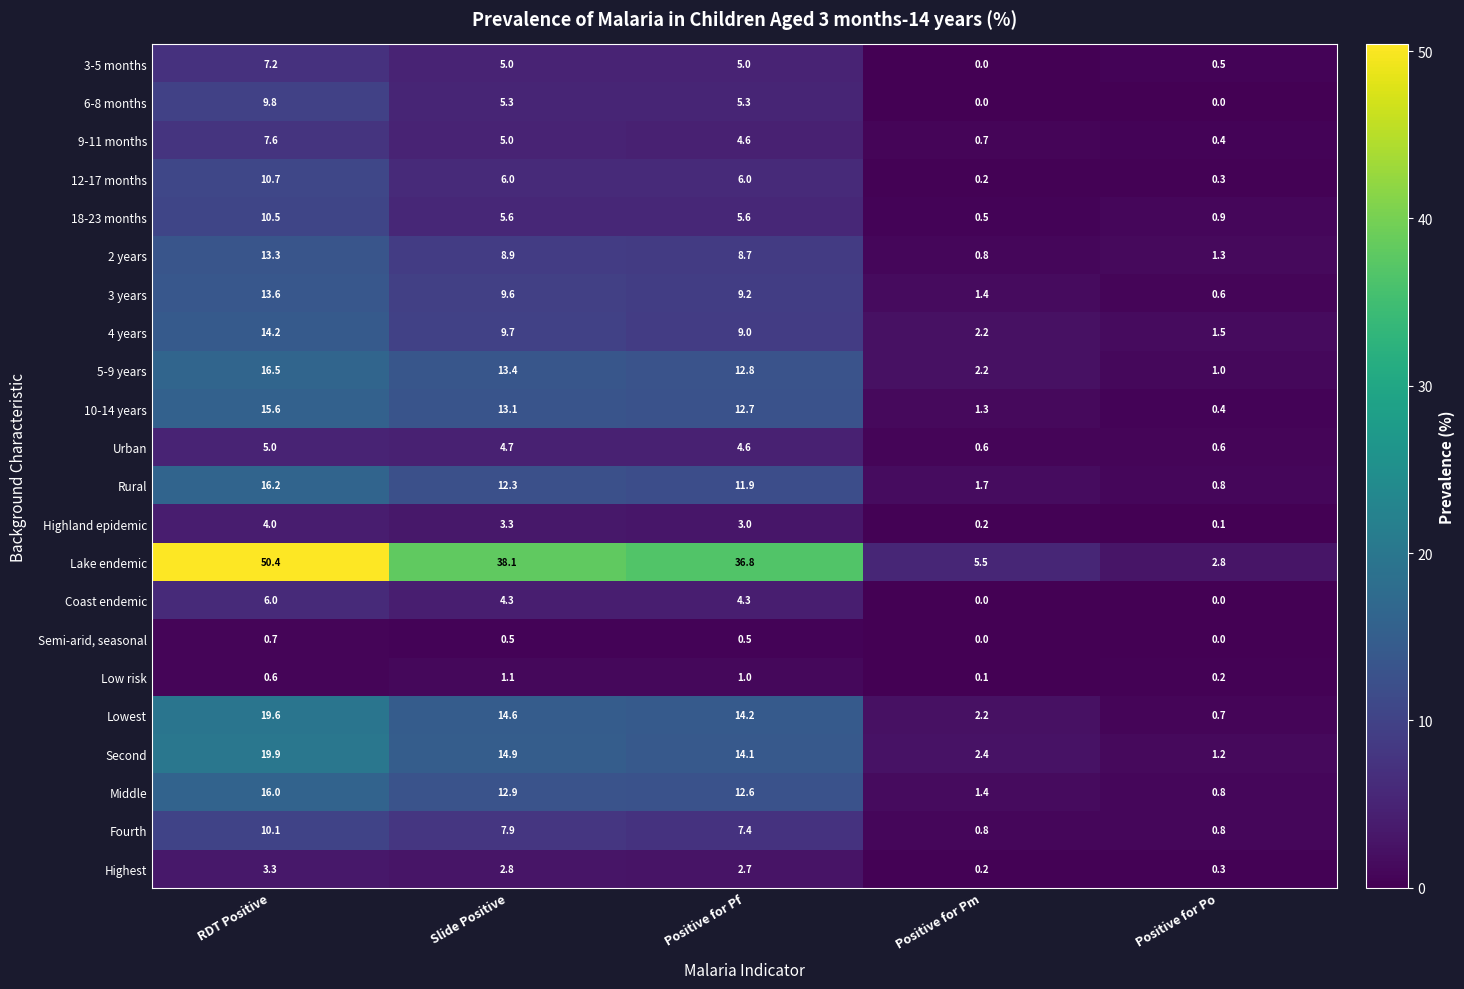

How many series are shown in this chart?

22